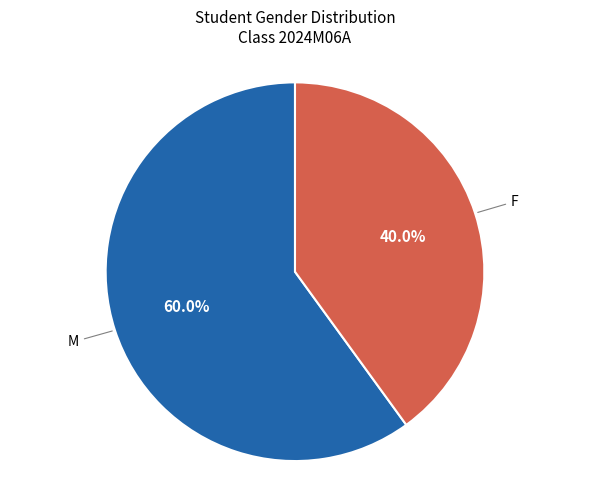

What percentage do F and M together represent?

100.0%